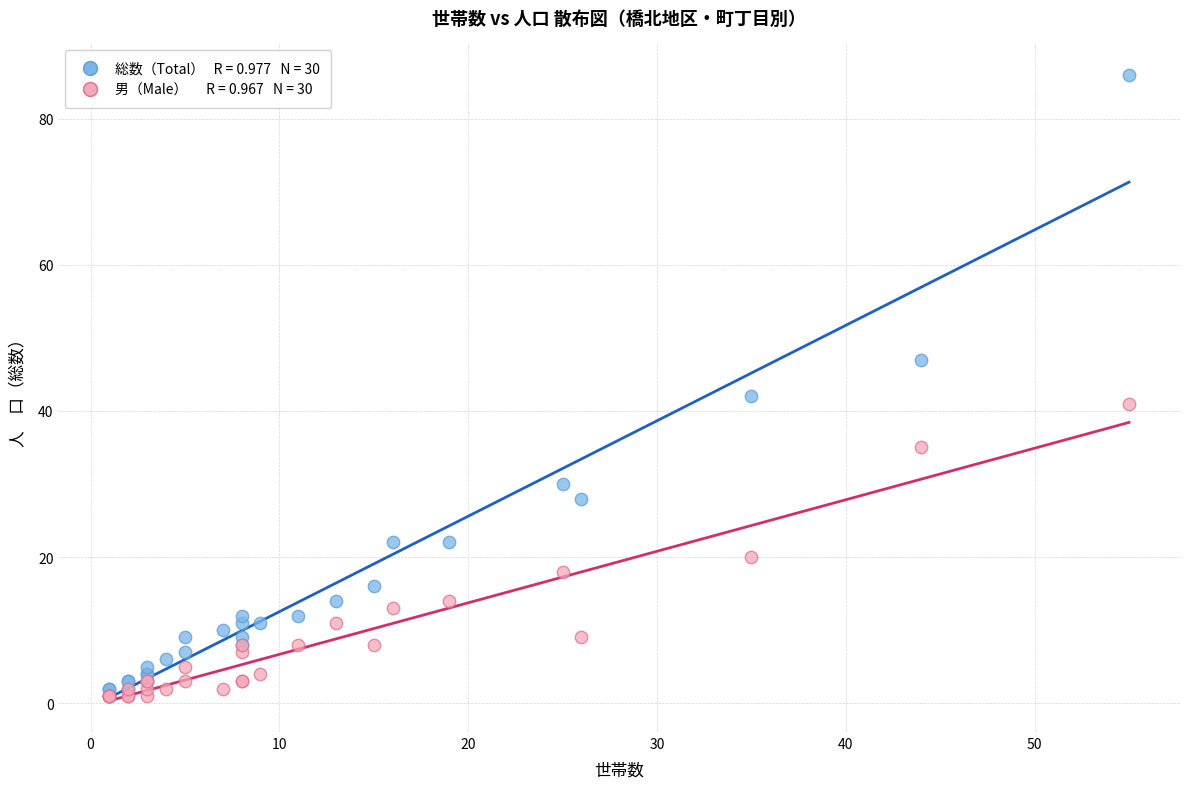

Across all series, what Y value is closest to 43?

42